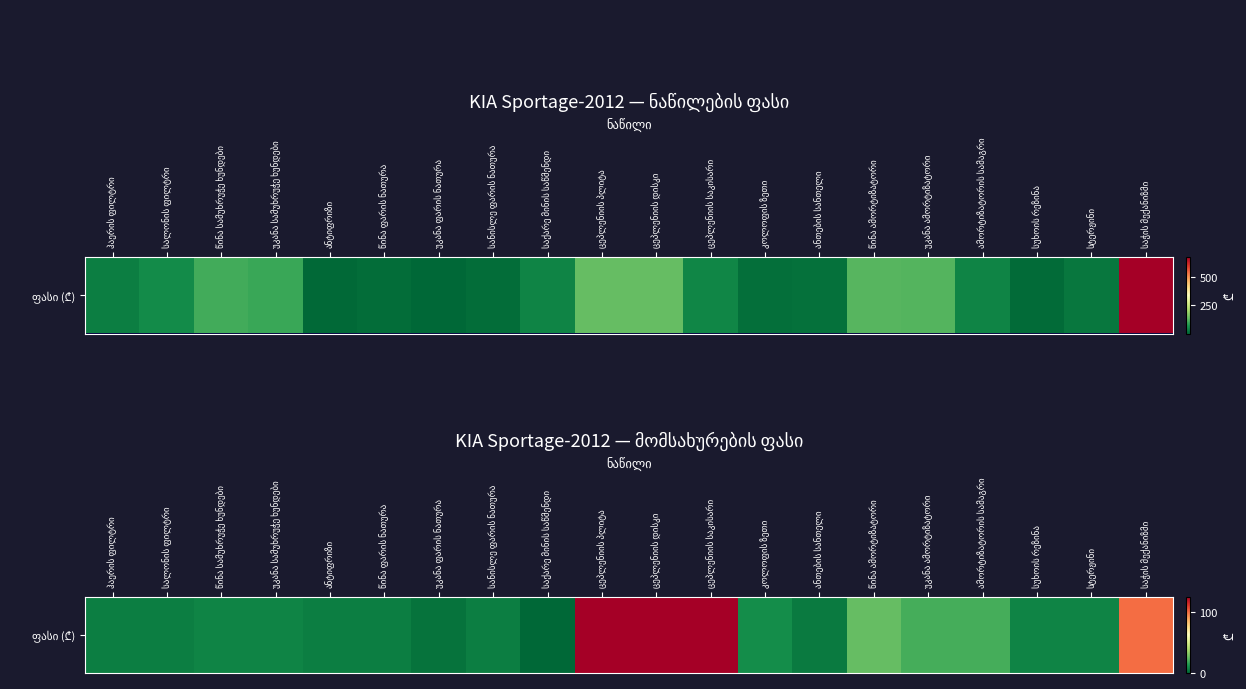

Where does the data first go above 7?

წინა სამუხრუჭე ხუნდები